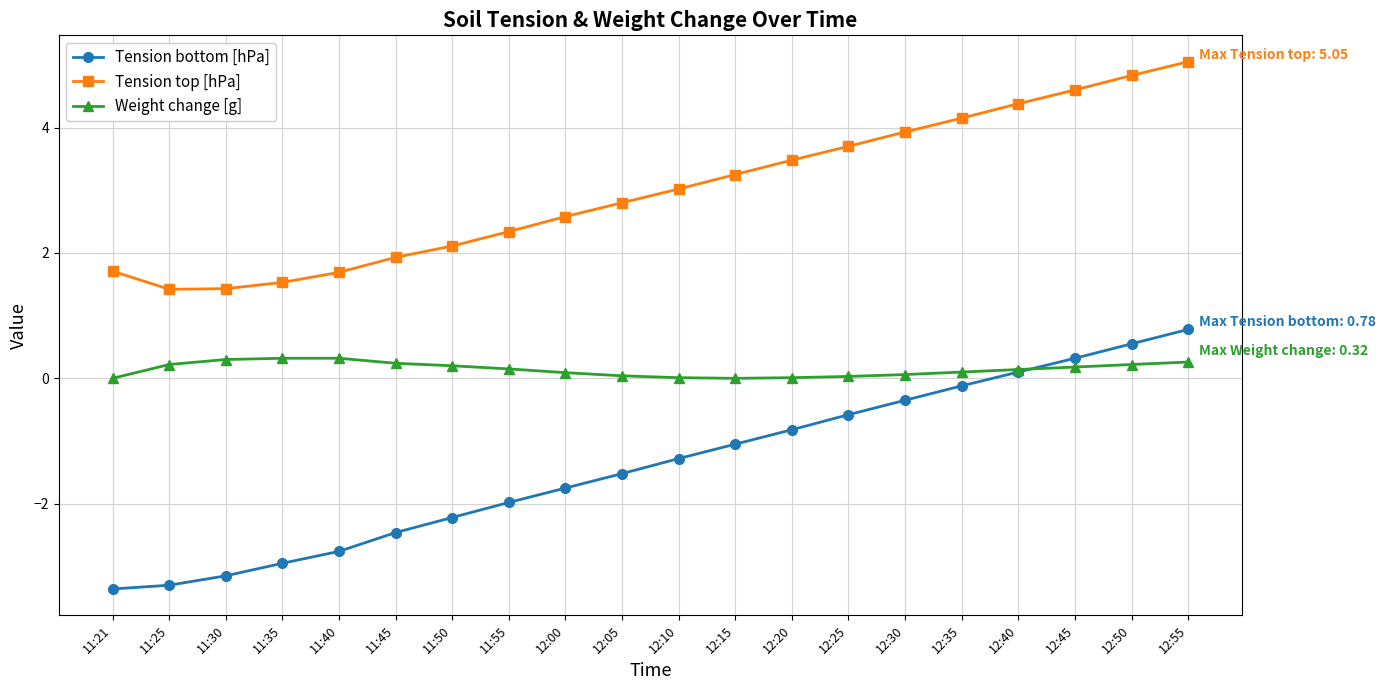

How many lines are shown in the chart?

3